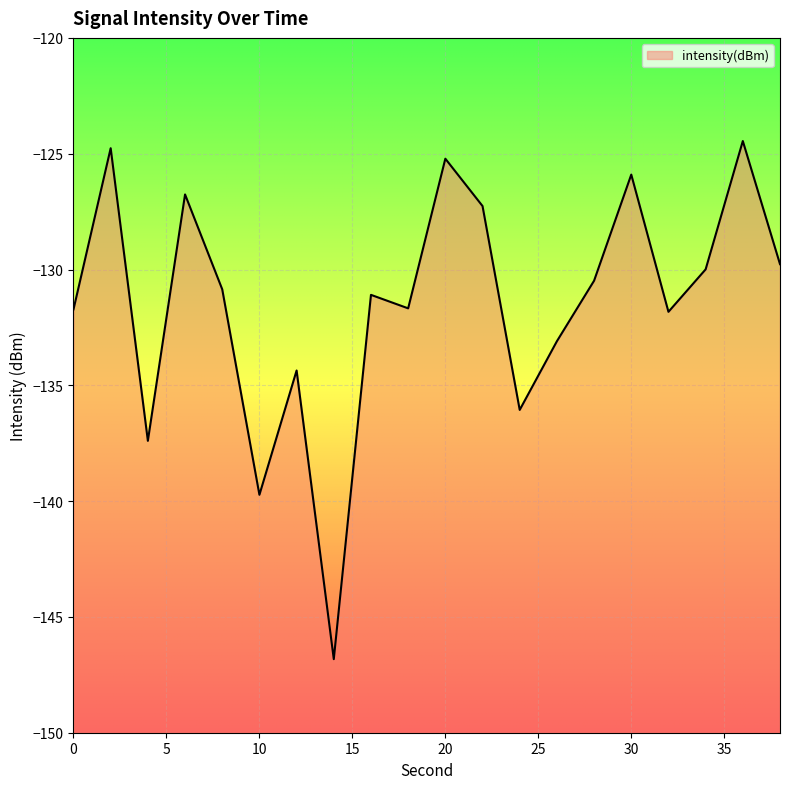

Which has a higher value, 12 or 16?

16